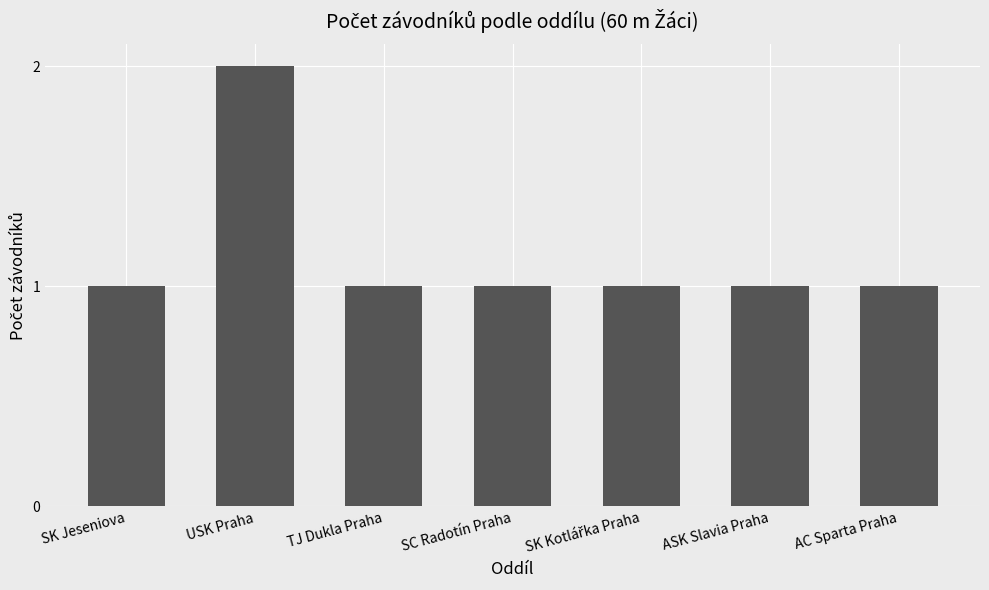

The chart shows a value of 1 at AC Sparta Praha. True or false?

True